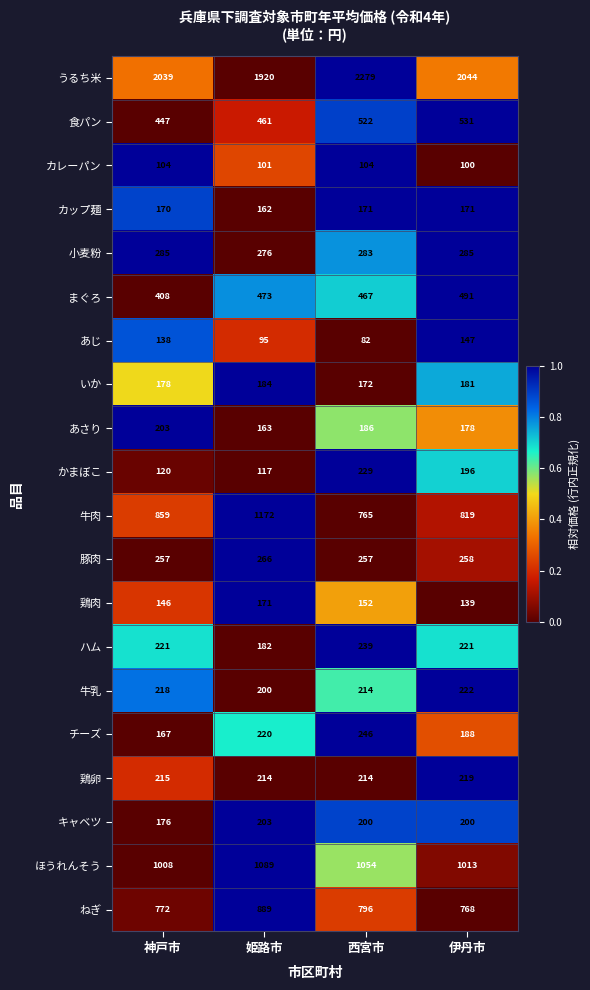

At which category does the chart reach its minimum across all series?

西宮市